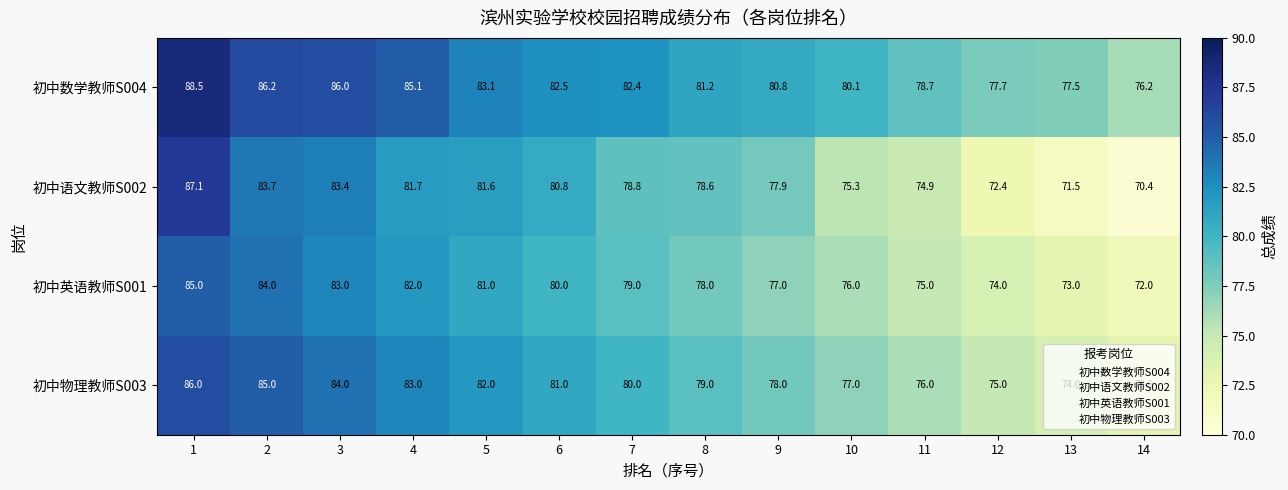

Which series has the largest total across all categories?

初中数学教师S004